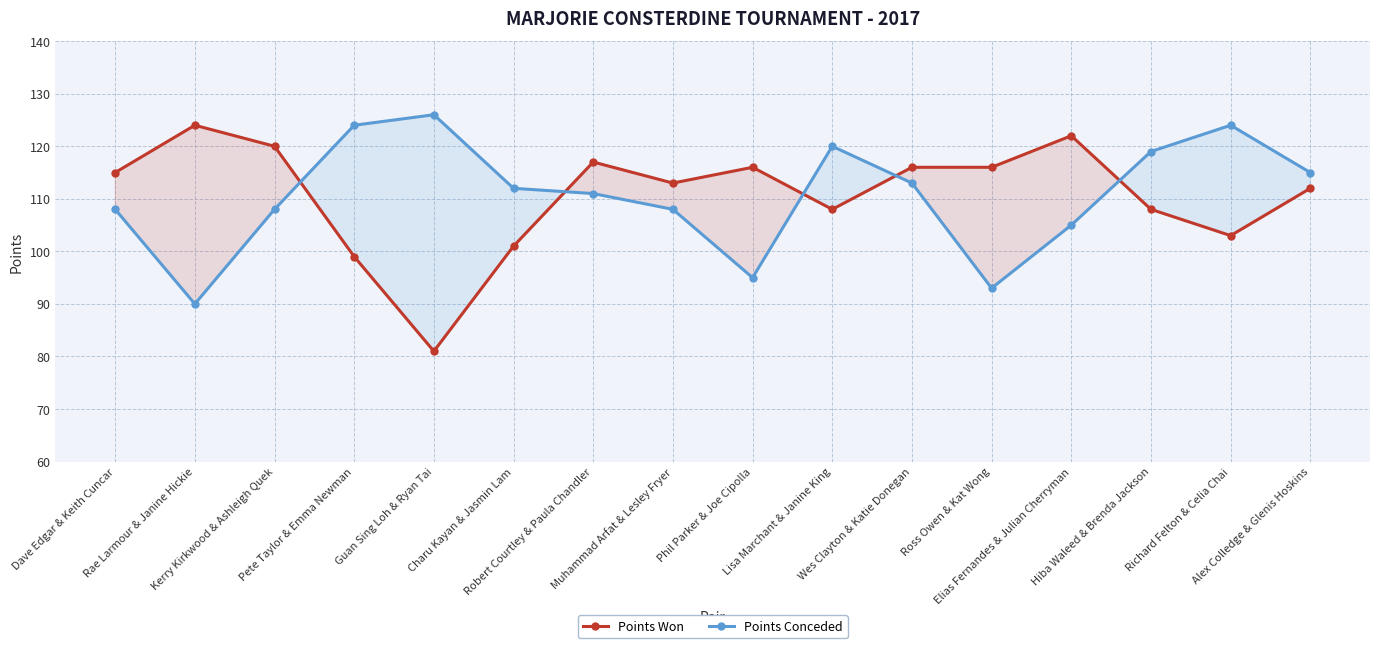

What is the label of the 7th point from the right?

Lisa Marchant & Janine King